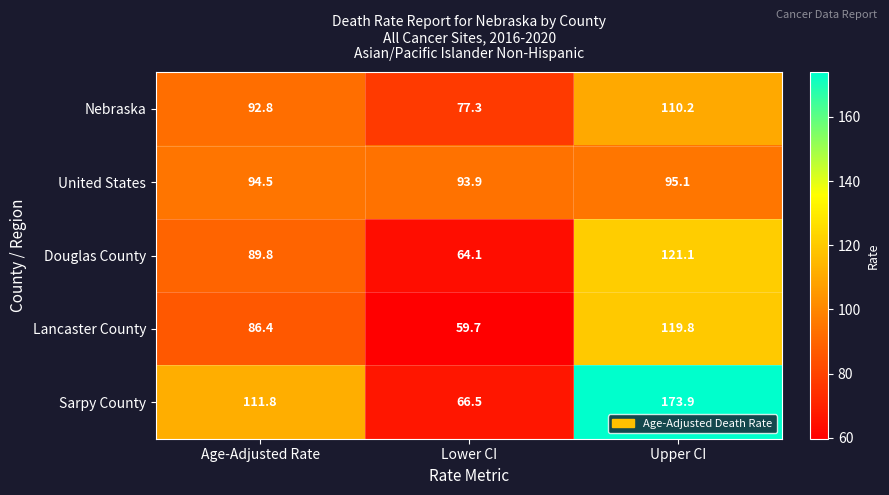

Rank the series at Lower CI from lowest to highest value.

Lancaster County, Douglas County, Sarpy County, Nebraska, United States